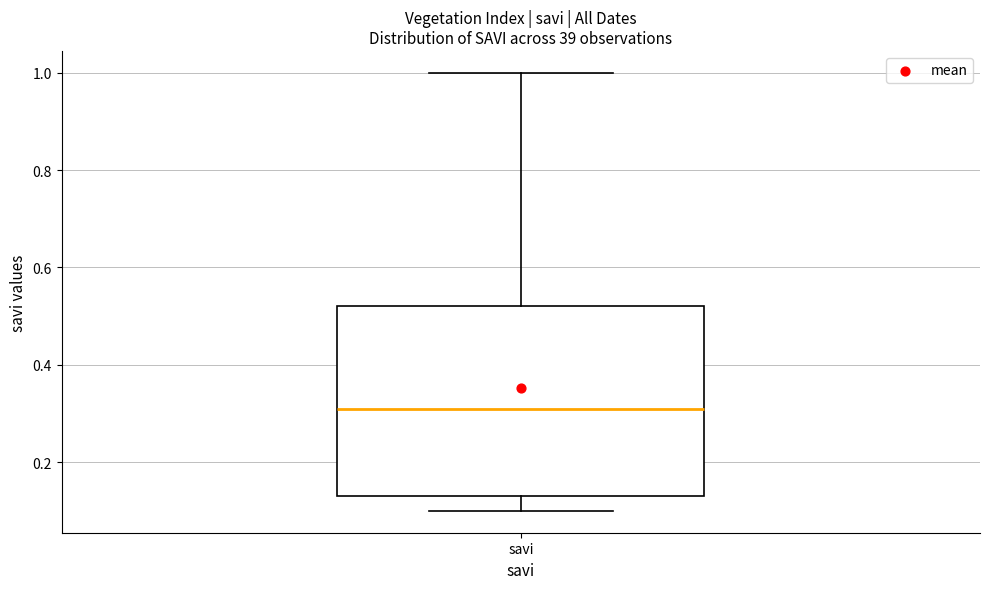

Where is the lower edge of the box for savi on the y-axis? The values are not printed on the chart, so give them approximately, as read against the axis.

0.14